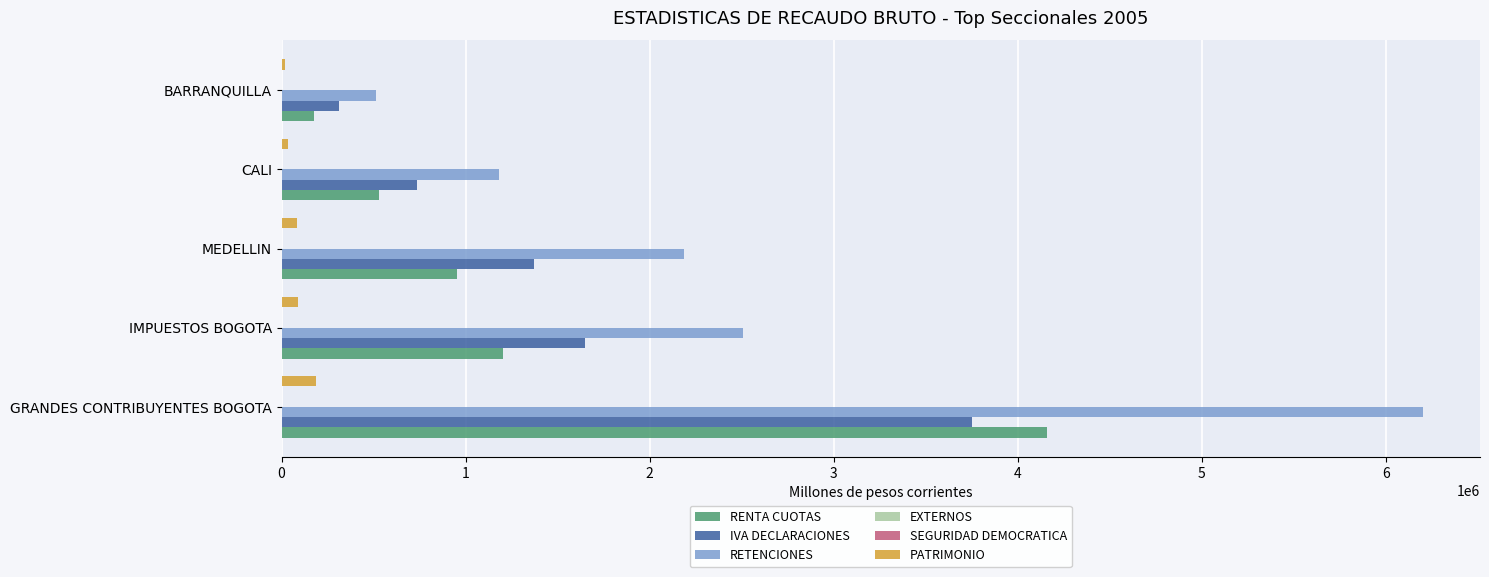

True or false: RENTA CUOTAS has a value of 528329.6 at CALI.

True